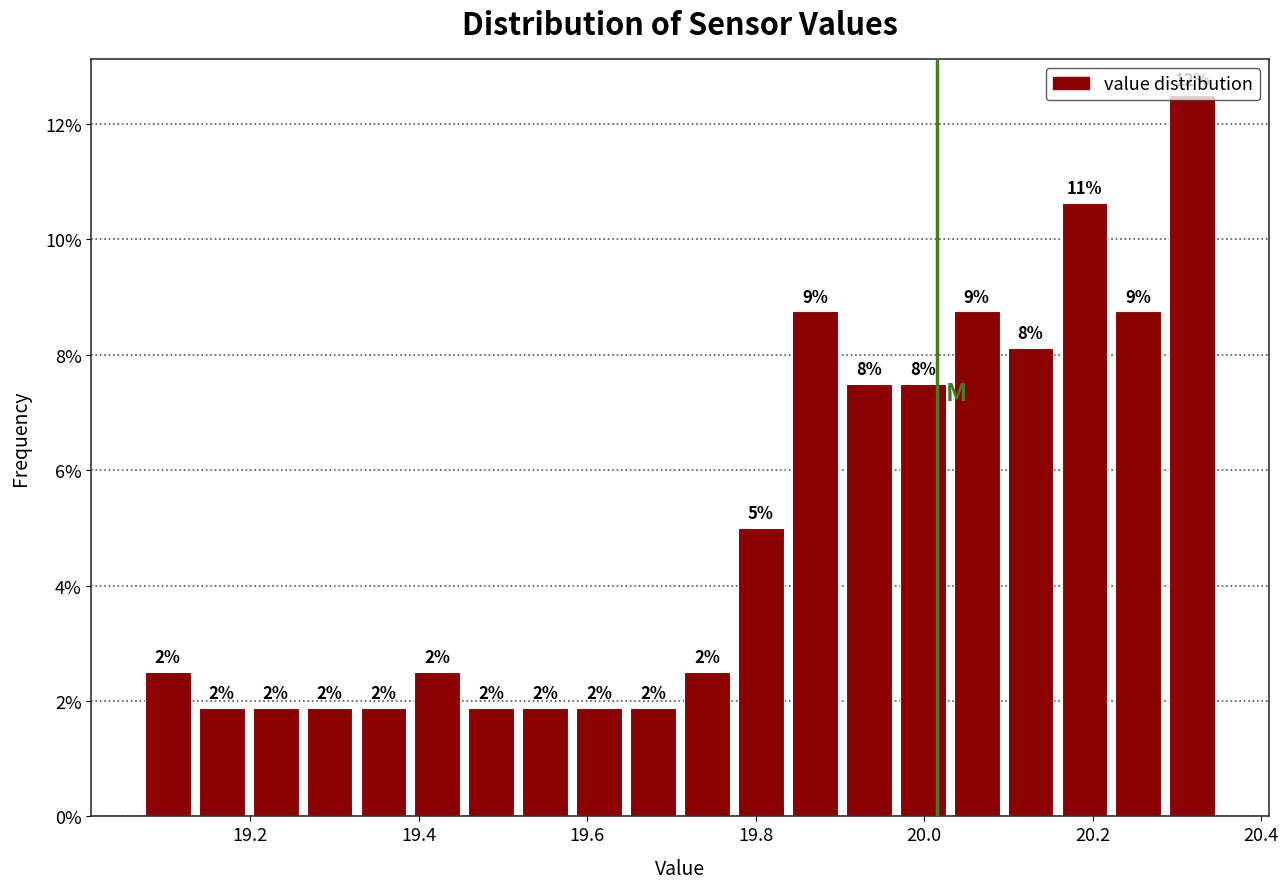

Read against the x-axis, roughly where is the centre of the tallest bar?

20.32